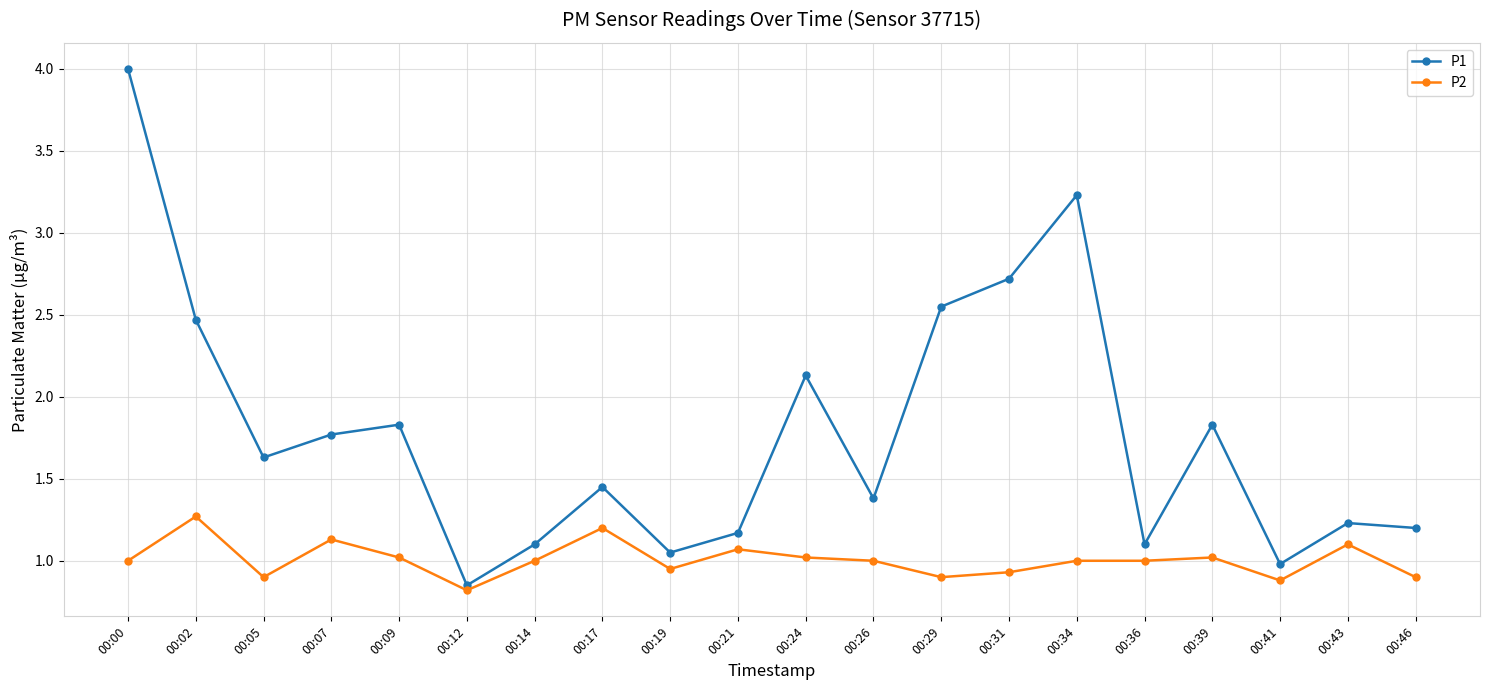

True or false: P2 and P1 cross at least once.

False